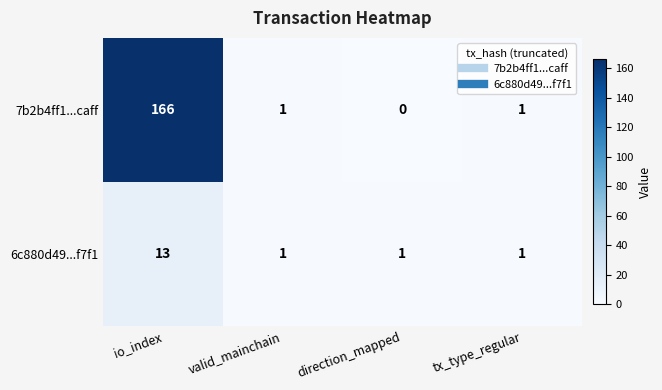

Reading left to right, what are all the values shown in this chart?

7b2b4ff1...caff: 166	1	0	1
6c880d49...f7f1: 13	1	1	1